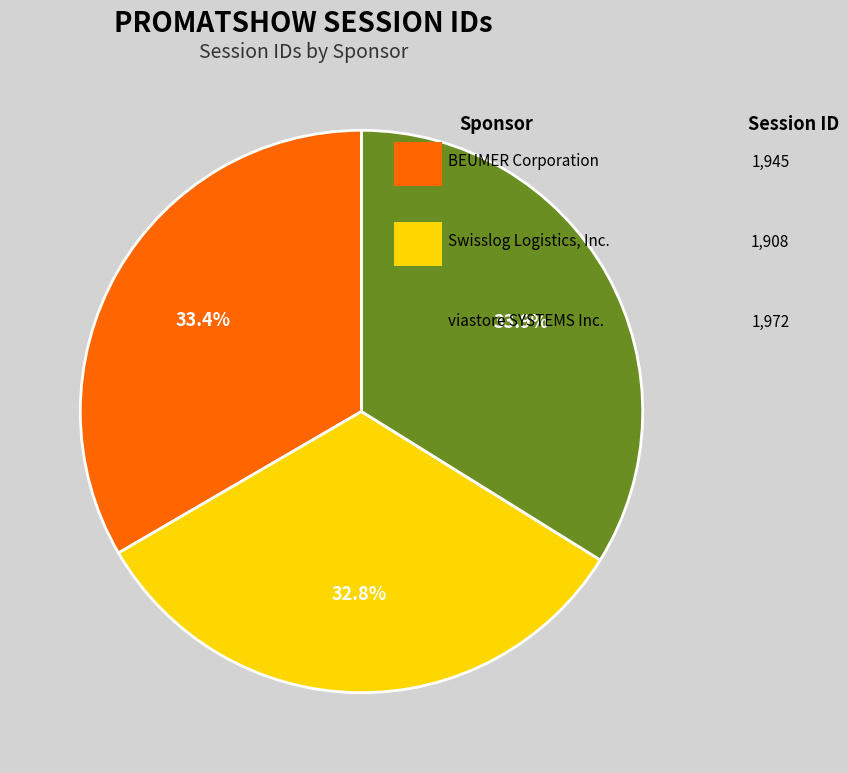

Is there any slice that represents more than half of the pie?

No